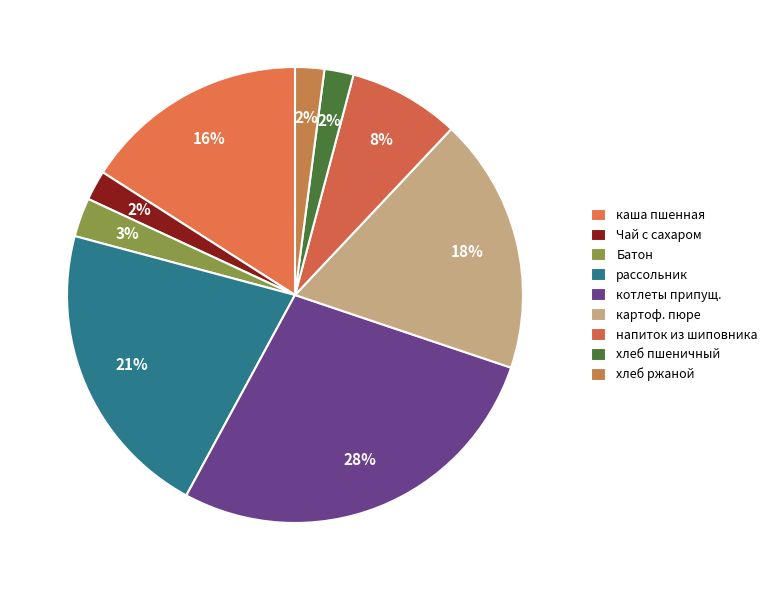

To the nearest percent, what is the difference between the largest and smallest slice percentages?

26%